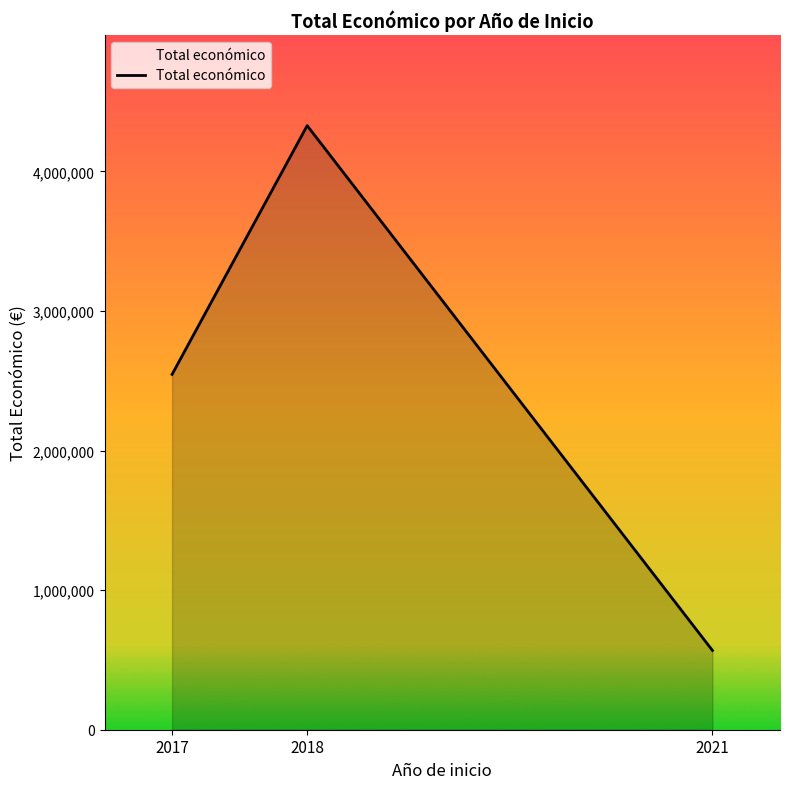

Is it true that the value at 2018 is 4328510?

True